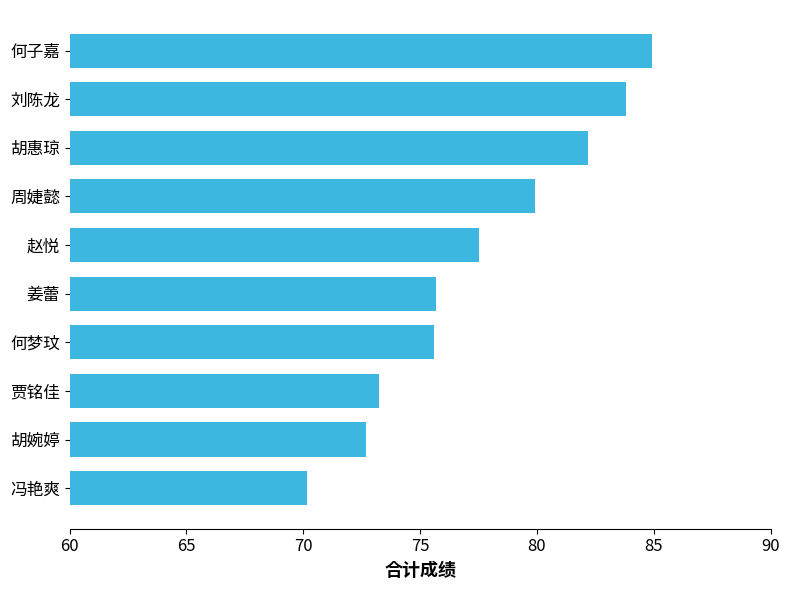

Are the bars grouped side by side (vs. stacked)?

No